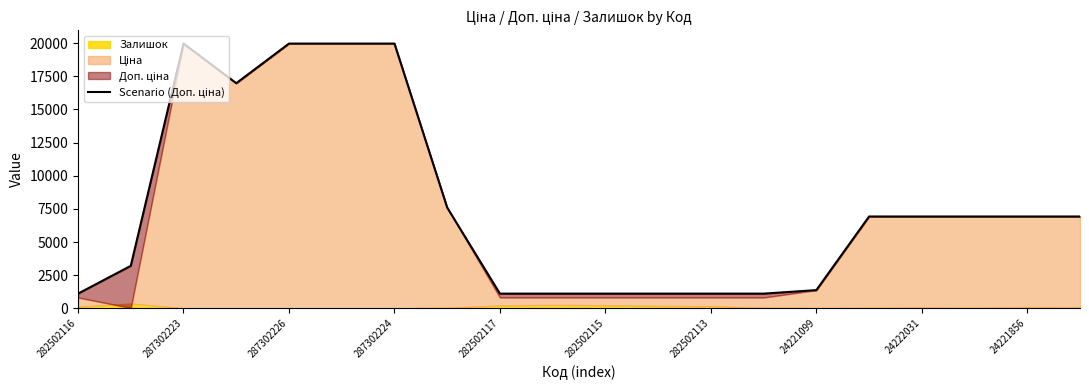

Read the value at 17.

6925.7